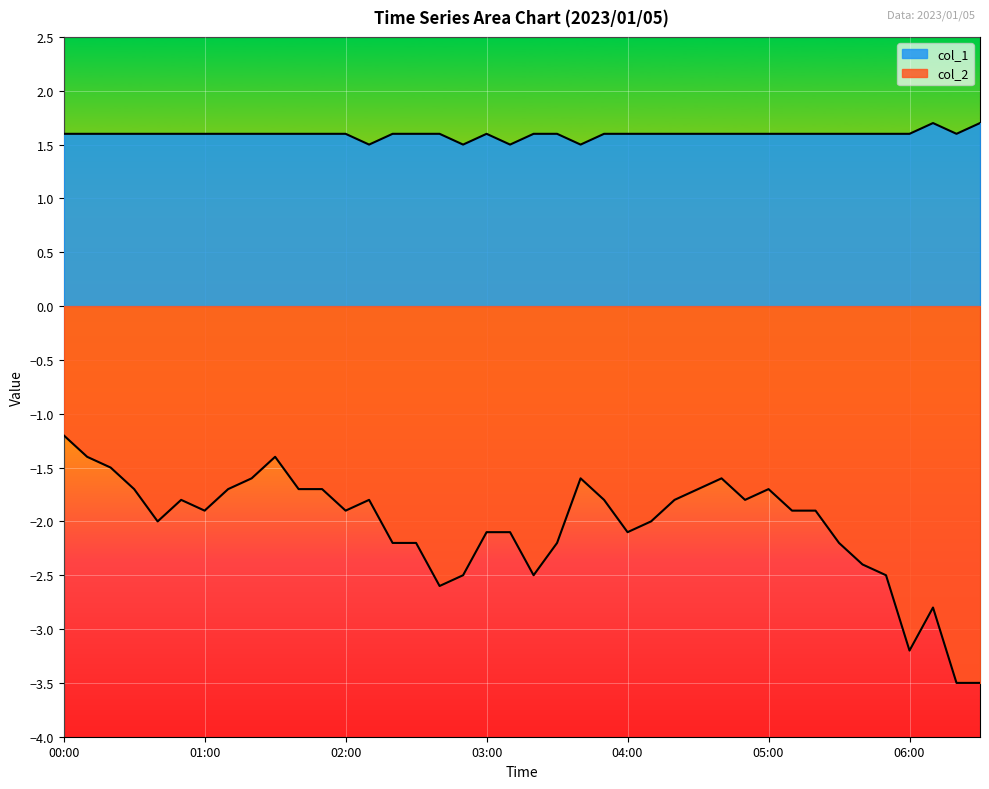

At 05:00, list the series in order from smallest to largest.

col_2, col_1